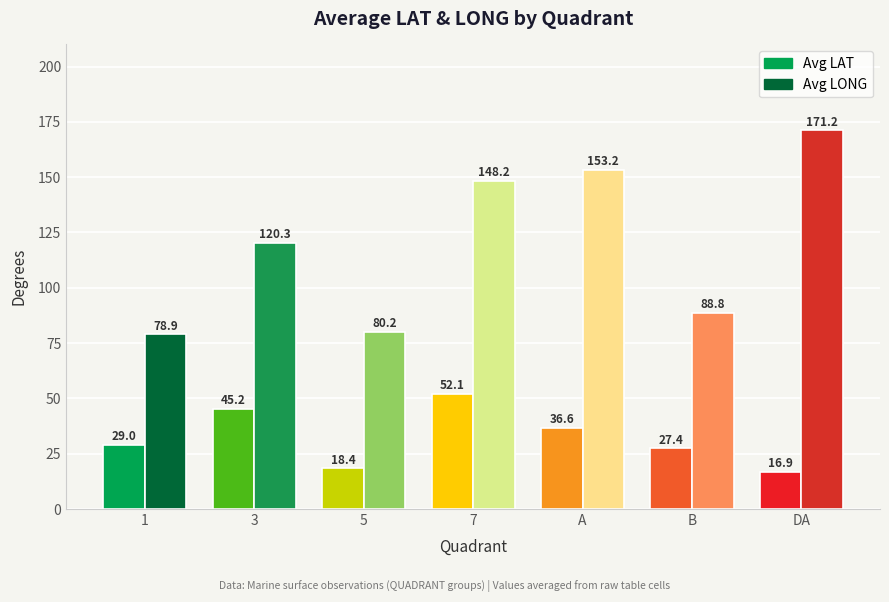

Reading right to left, transcribe all the data shown in this chart.

Avg LAT: DA=16.9	B=27.4	A=36.6	7=52.1	5=18.4	3=45.2	1=29.0
Avg LONG: DA=171.2	B=88.8	A=153.2	7=148.2	5=80.2	3=120.3	1=78.9